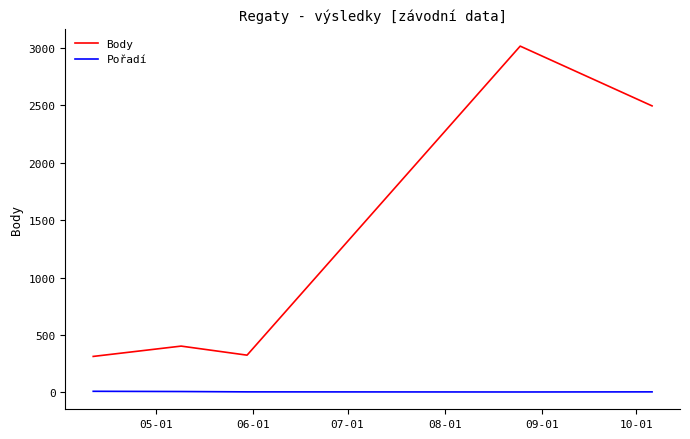

List the series in order of their overall mean, lowest first.

Pořadí, Body